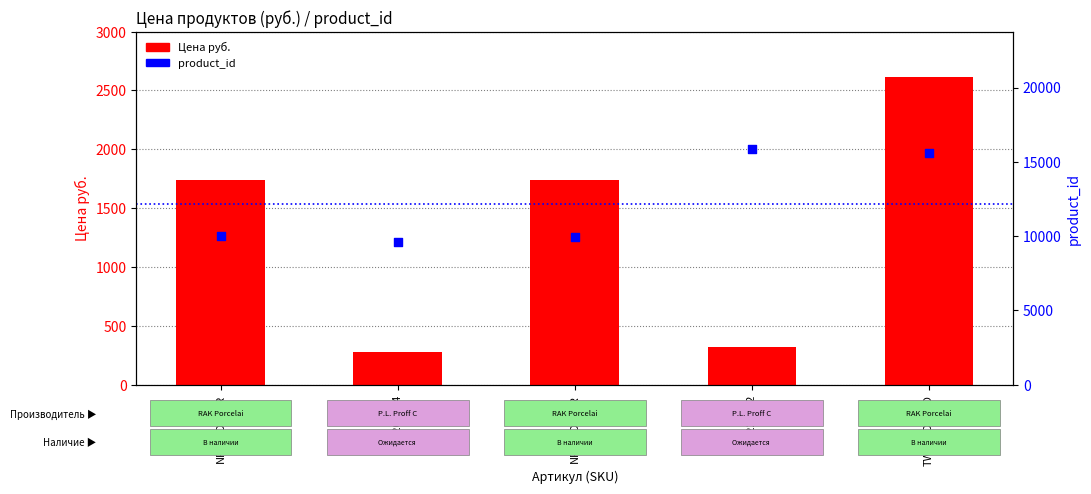

Is the value of product_id at 81200044 greater than the value of Цена руб. at NFCLXD23DR?

Yes